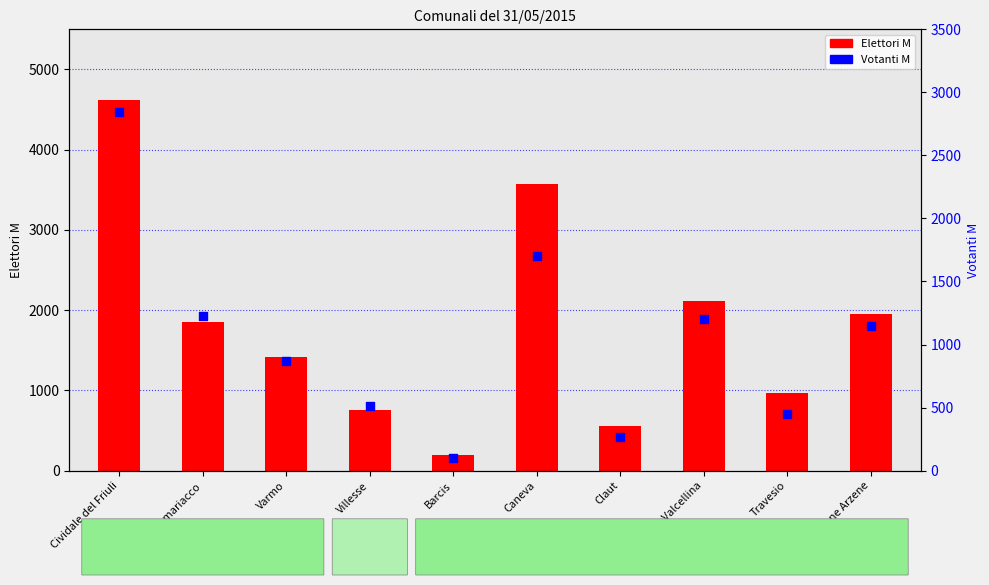

What is the total value across all series at Cividale del Friuli?

7460